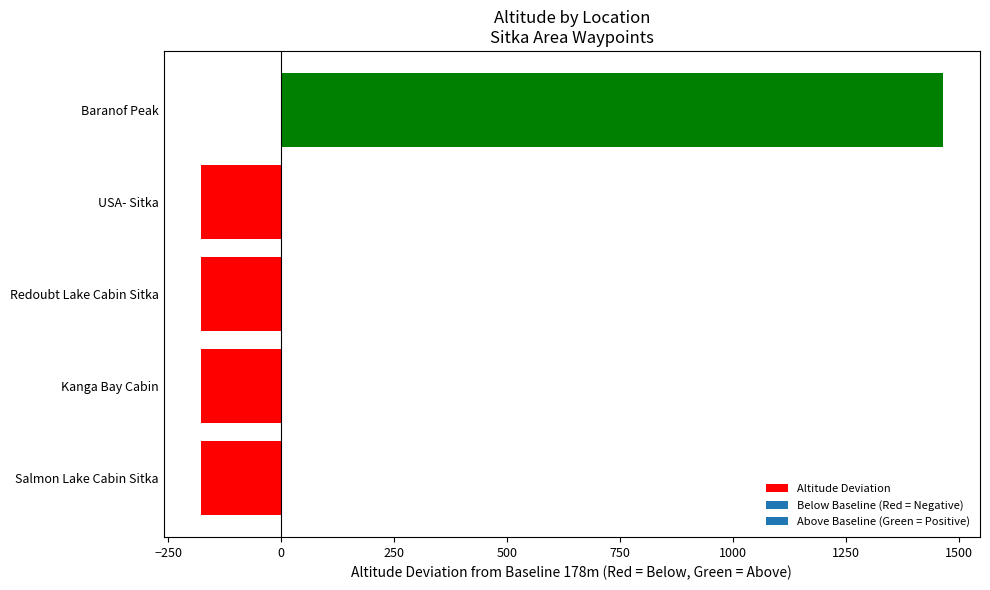

What is the change in value from USA- Sitka to Baranof Peak?

+1643